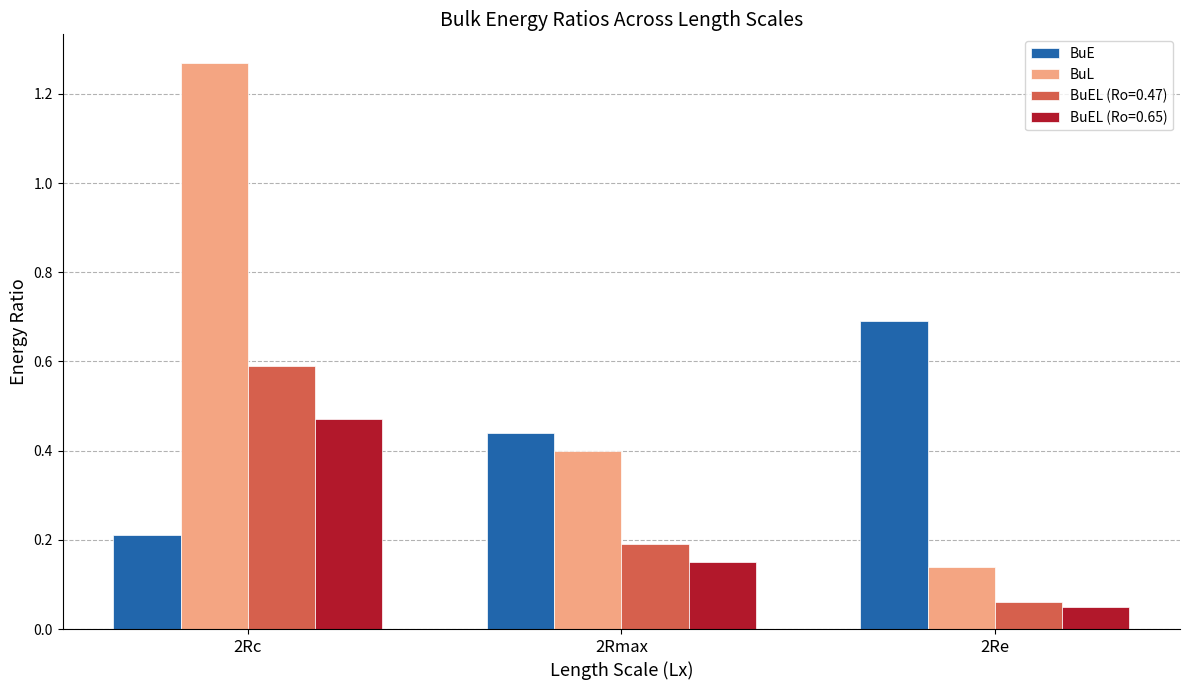

What position from the right is 2Rc?

3